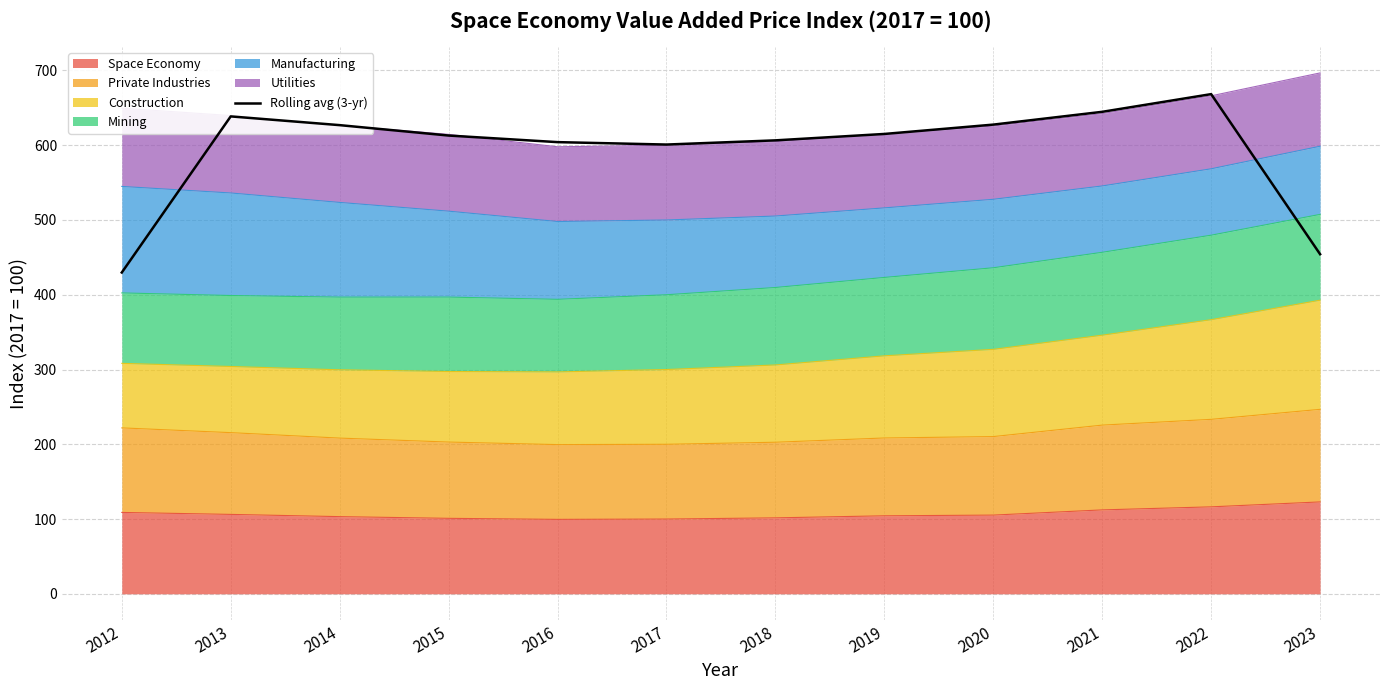

Does the chart display data point markers on the line(s)?

No